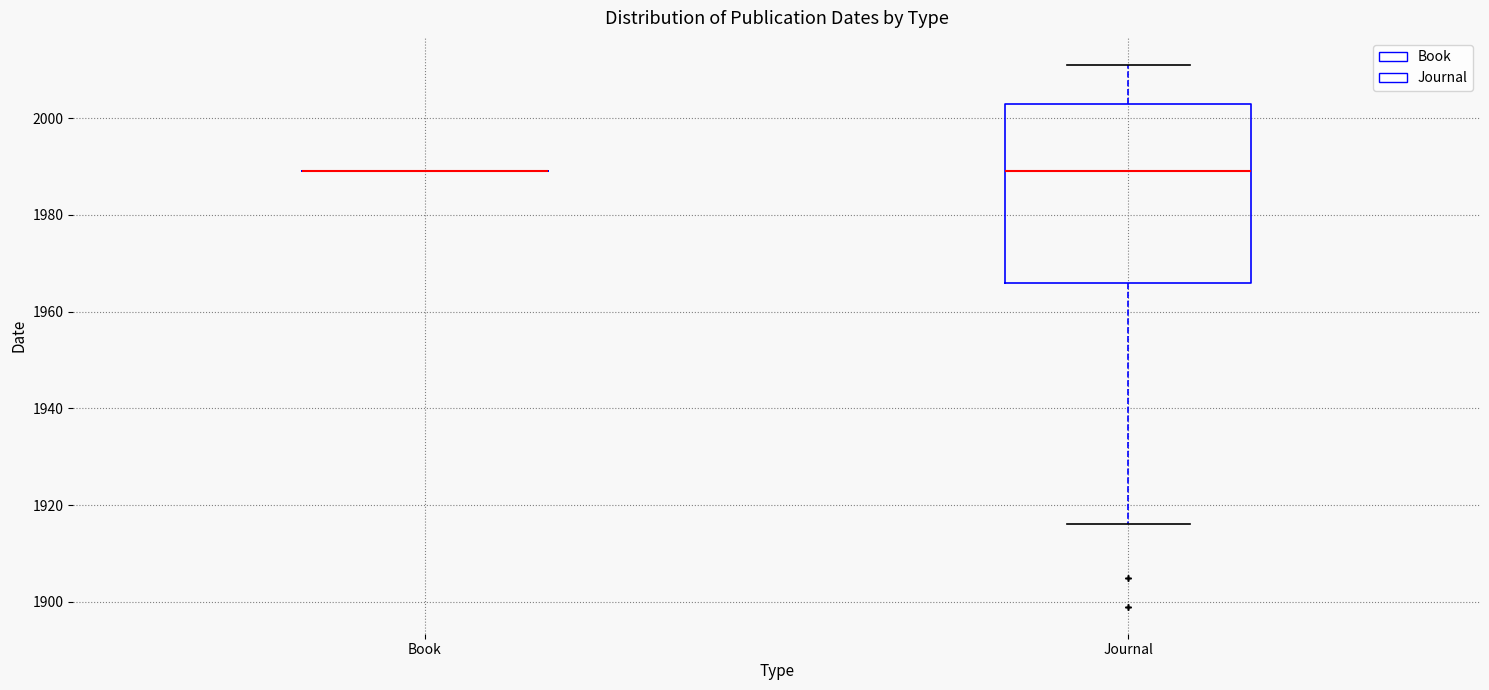

Which box is the tallest, from its lower edge to its upper edge?

Journal